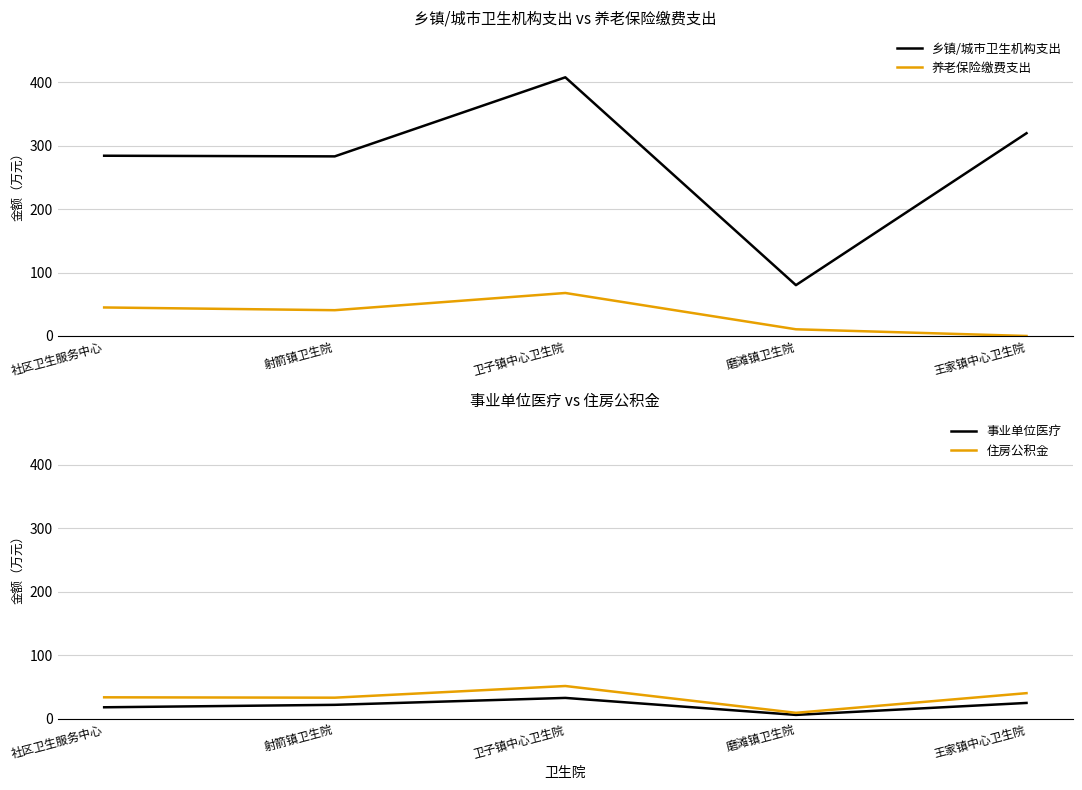

What is the average value of the 乡镇/城市卫生机构支出 series?

274.8